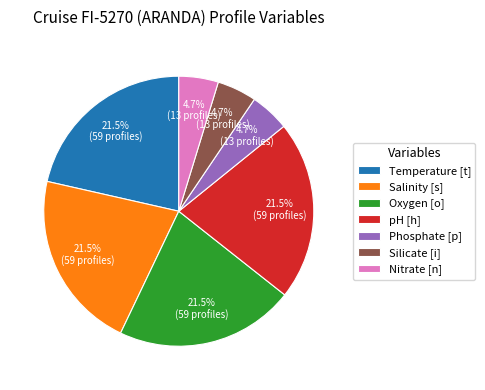

Count the number of slices in the pie.

7